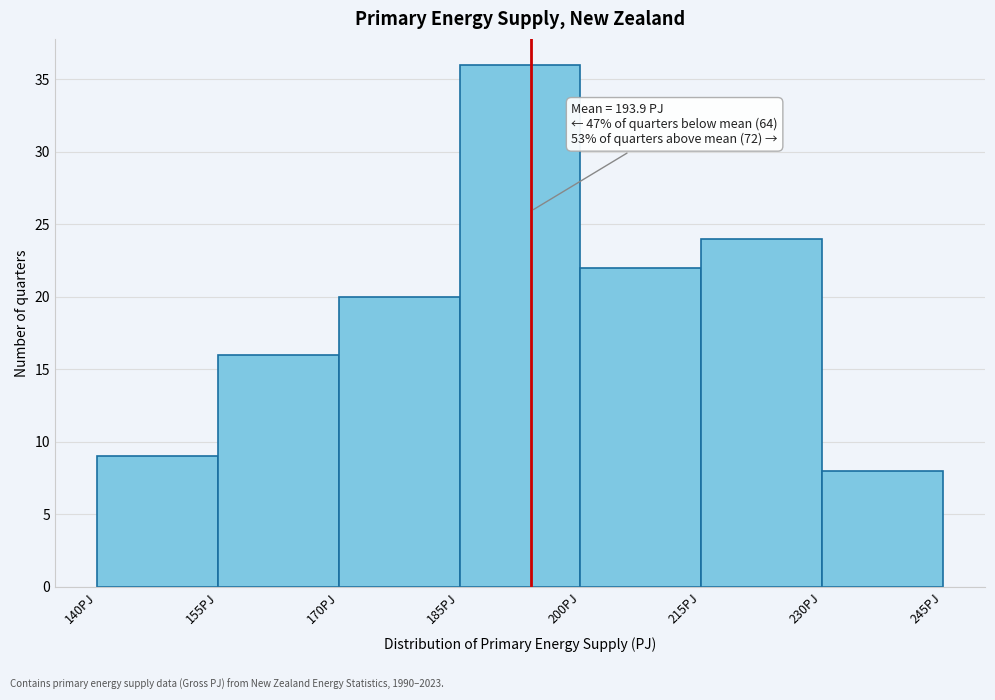

Over which range of the x-axis is the bar tallest?

185 to 200